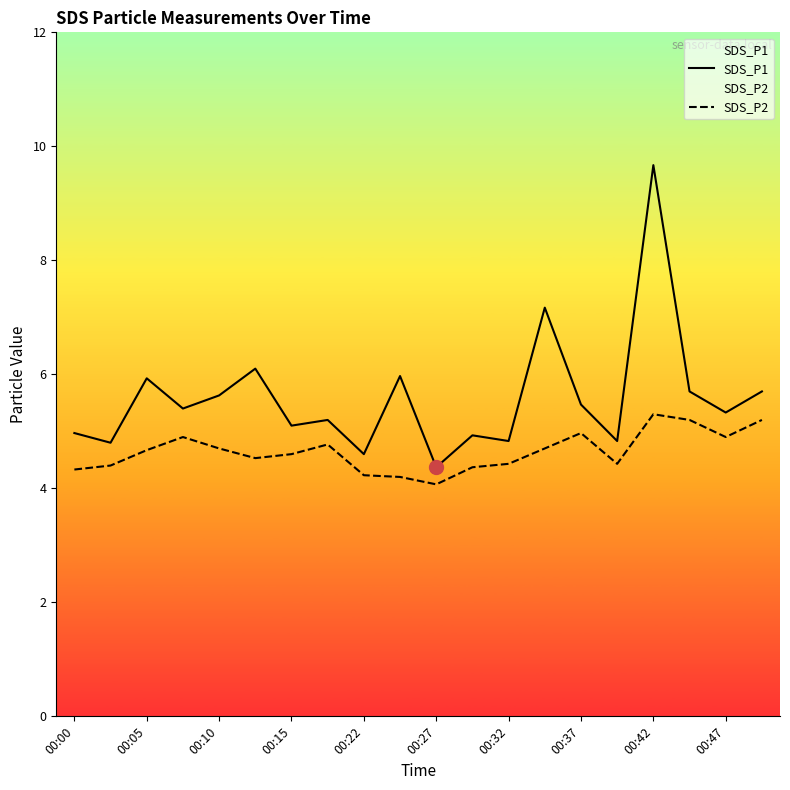

Which series has the largest total across all categories?

SDS_P1